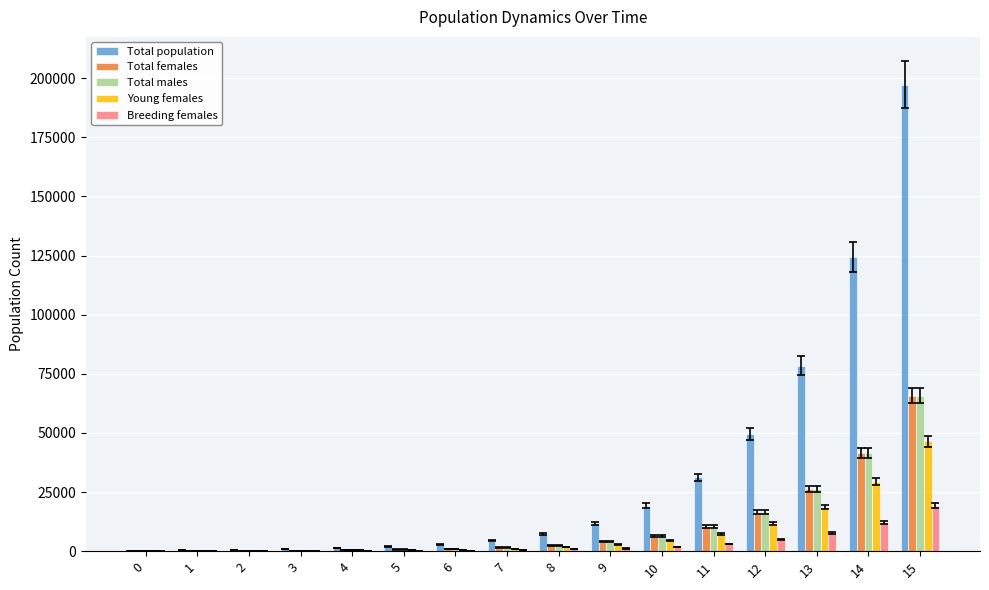

What is the sum of all Breeding females values?

51890.6